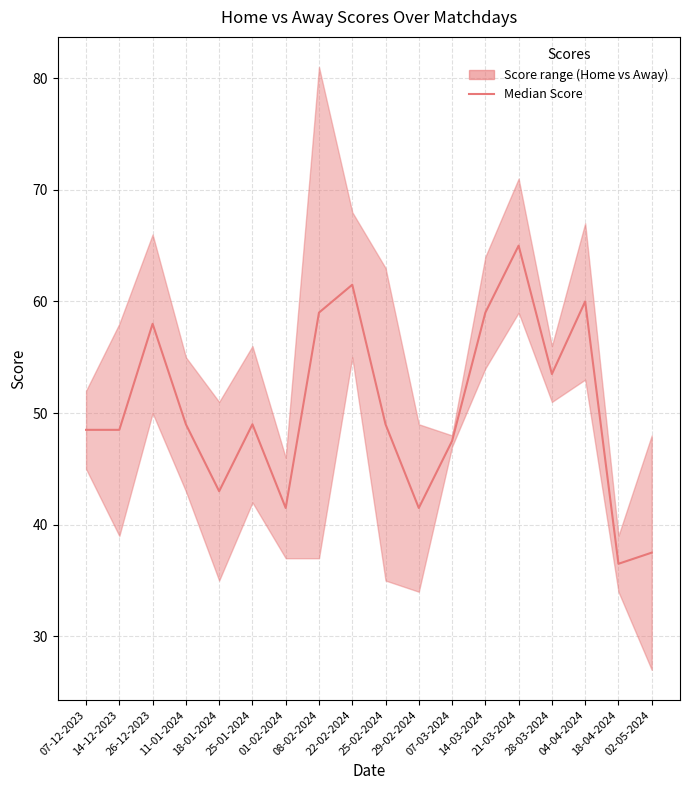

Reading left to right, transcribe all the data shown in this chart.

07-12-2023=48.5	14-12-2023=48.5	26-12-2023=58.0	11-01-2024=49.0	18-01-2024=43.0	25-01-2024=49.0	01-02-2024=41.5	08-02-2024=59.0	22-02-2024=61.5	25-02-2024=49.0	29-02-2024=41.5	07-03-2024=47.5	14-03-2024=59.0	21-03-2024=65.0	28-03-2024=53.5	04-04-2024=60.0	18-04-2024=36.5	02-05-2024=37.5